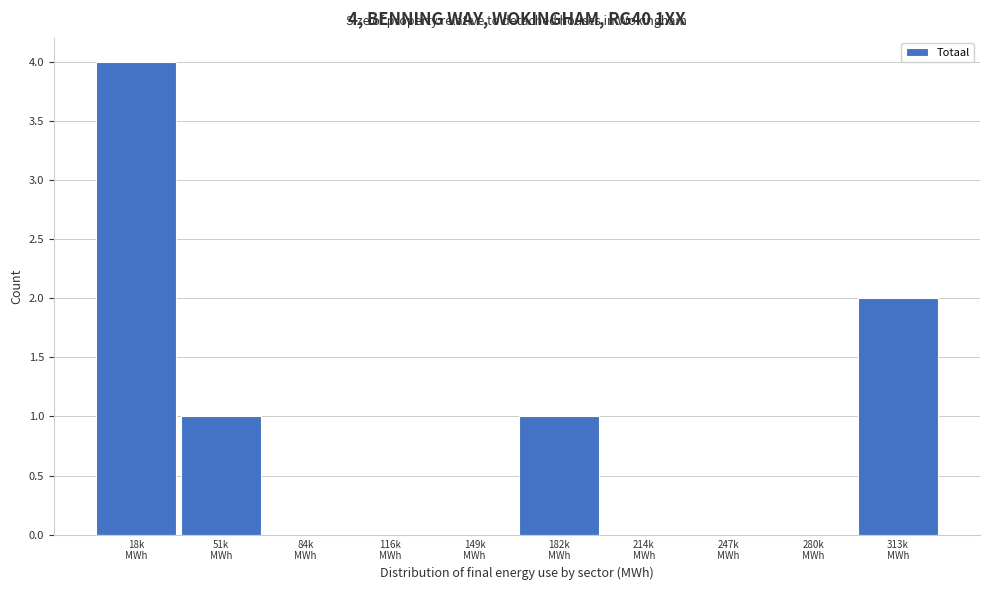

What is the sum of all values?

8